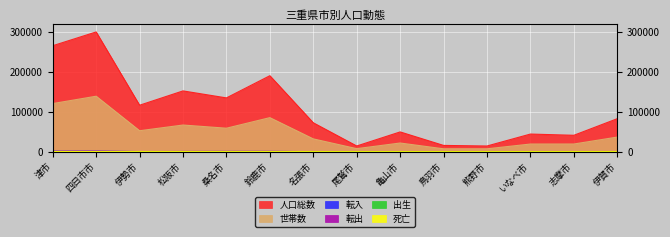

At which category is the sum across all series the highest?

四日市市